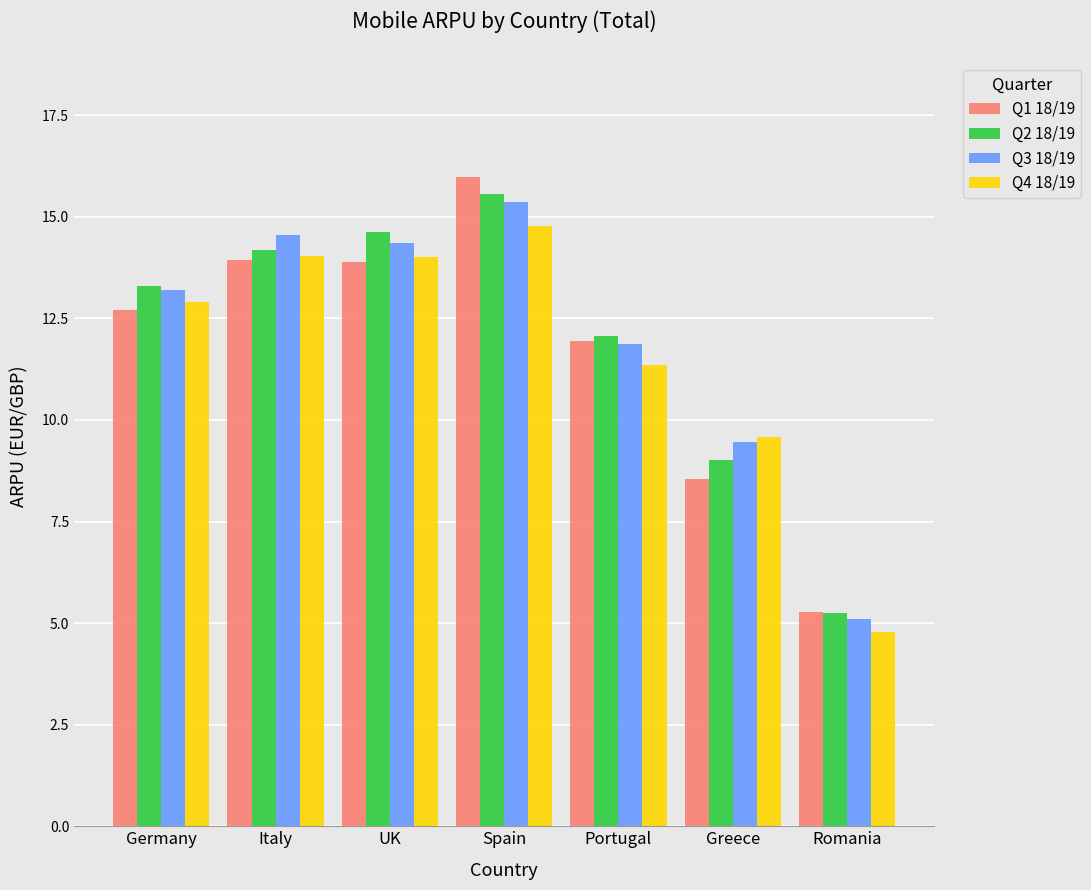

Which category has the highest value across all series?

Spain